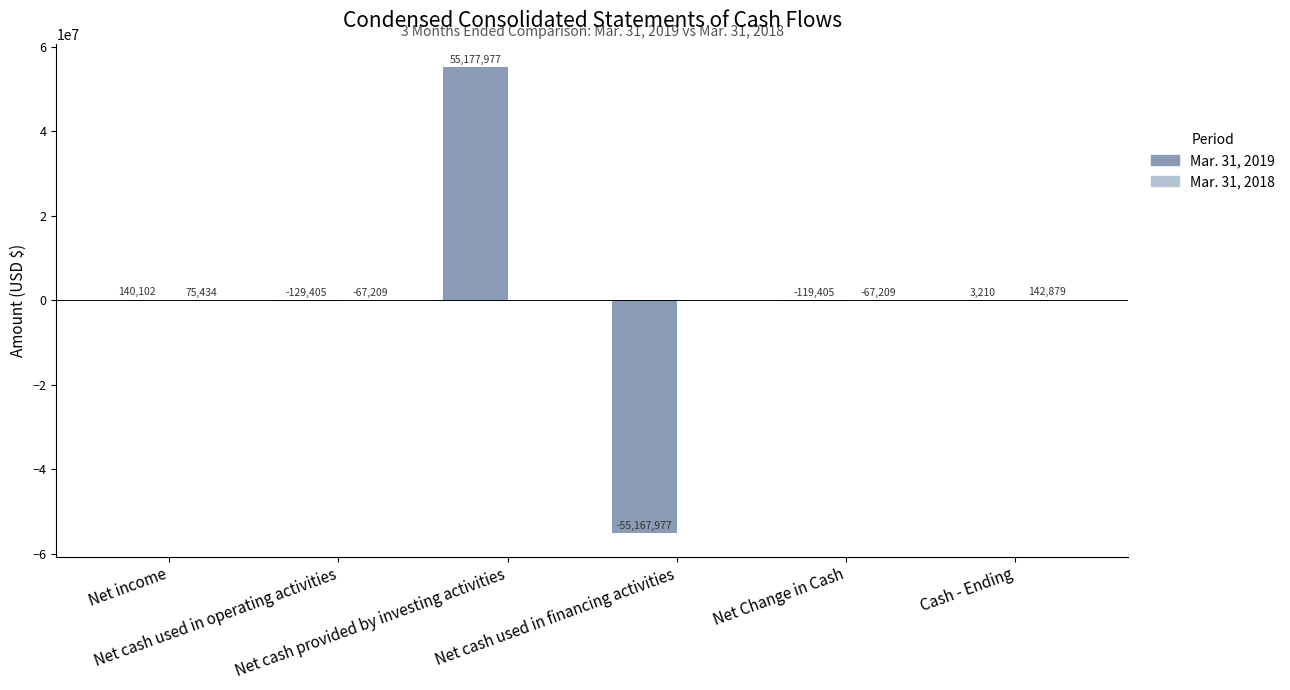

The value of Mar. 31, 2019 at Net cash provided by investing activities is 89350878. True or false?

False